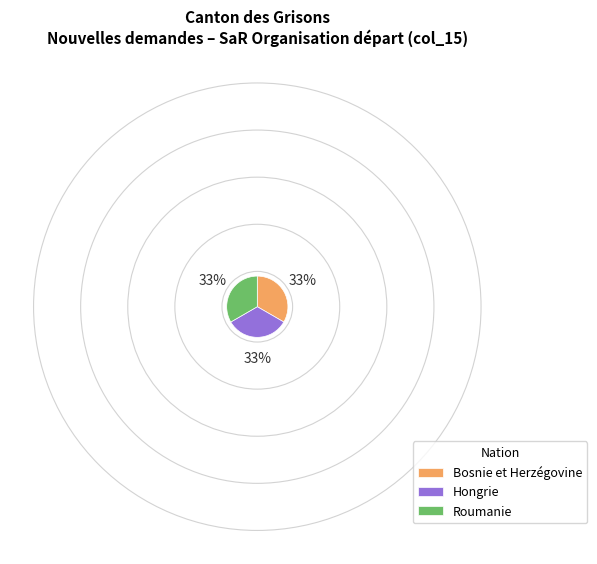

Does Bosnie et Herzégovine account for over 50% of the chart?

No